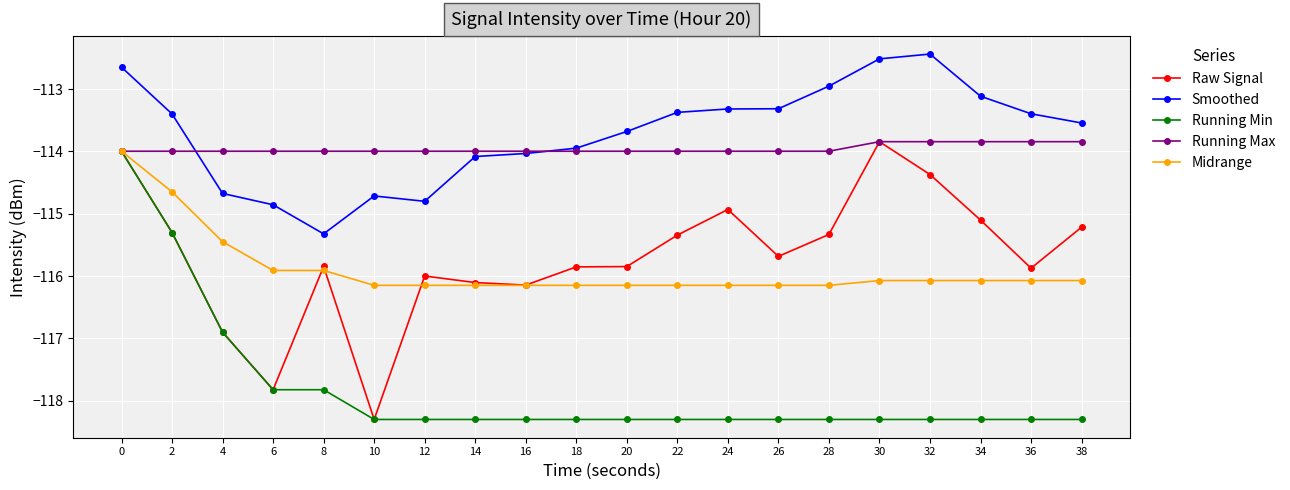

Is the value of Smoothed at 22 greater than the value of Midrange at 38?

Yes